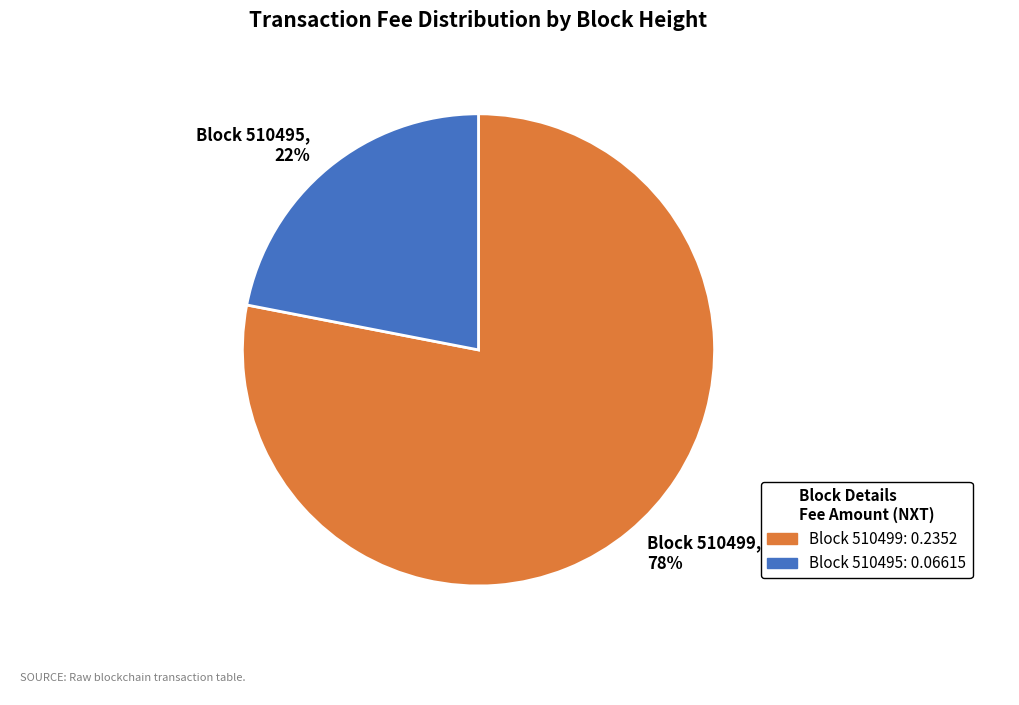

How many segments does this pie chart have?

2